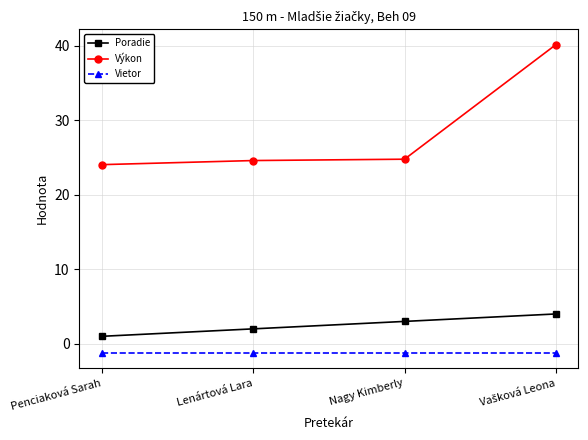

Does the chart have visible grid lines?

Yes